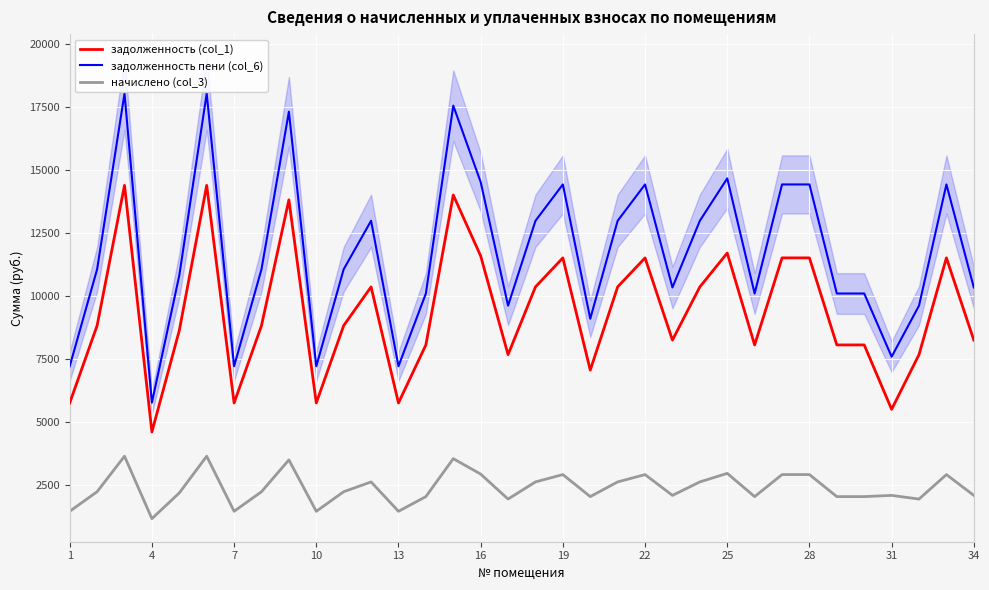

True or false: задолженность пени (col_6) has a value of 7218.0 at 1.

True